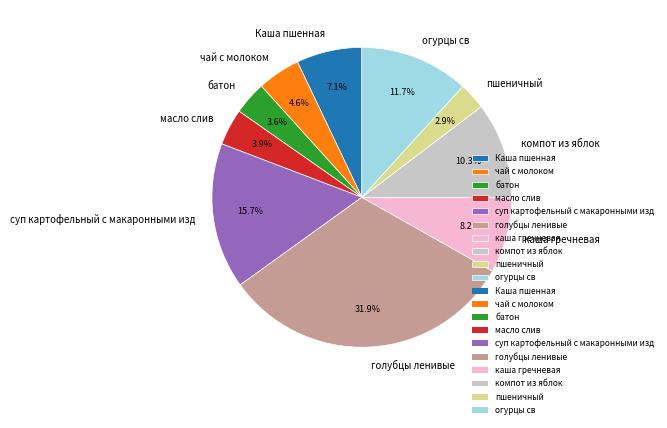

Do компот из яблок and Каша пшенная together represent more than half of the pie?

No